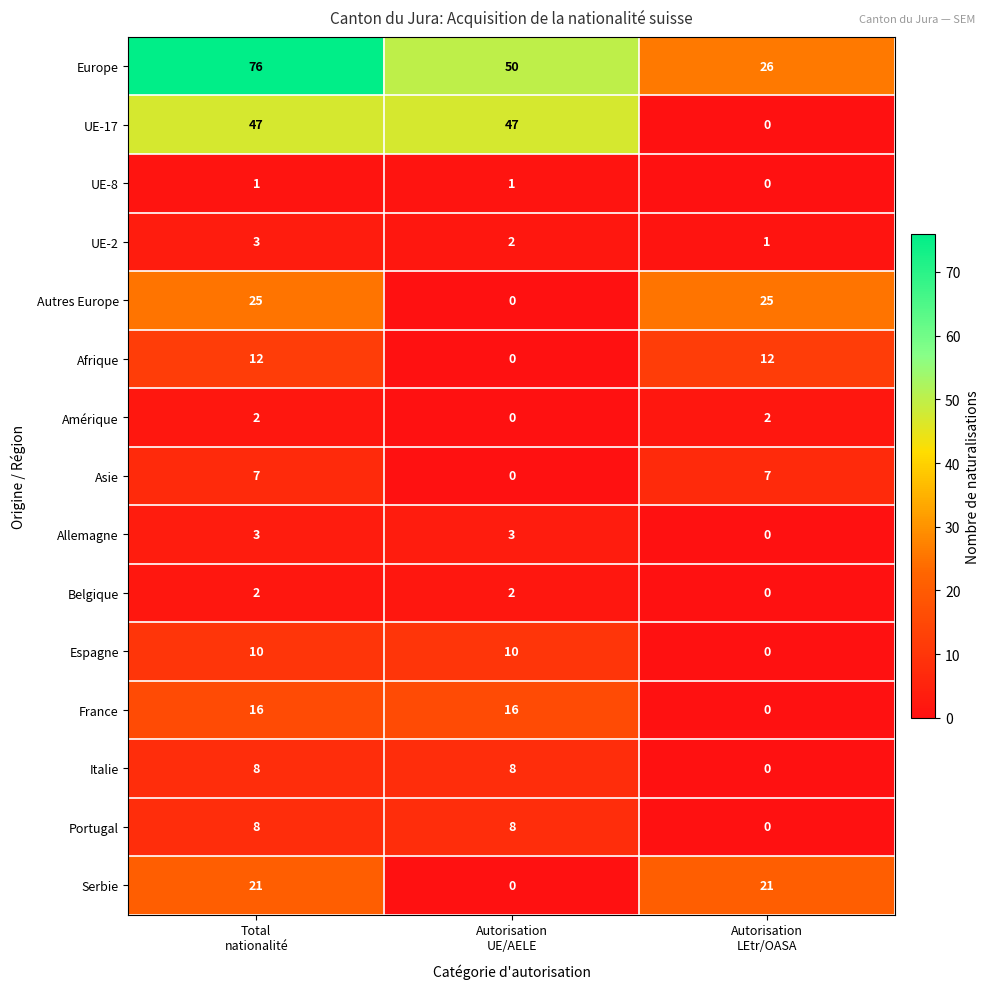

How many Italie values are between 0 and 8?

3